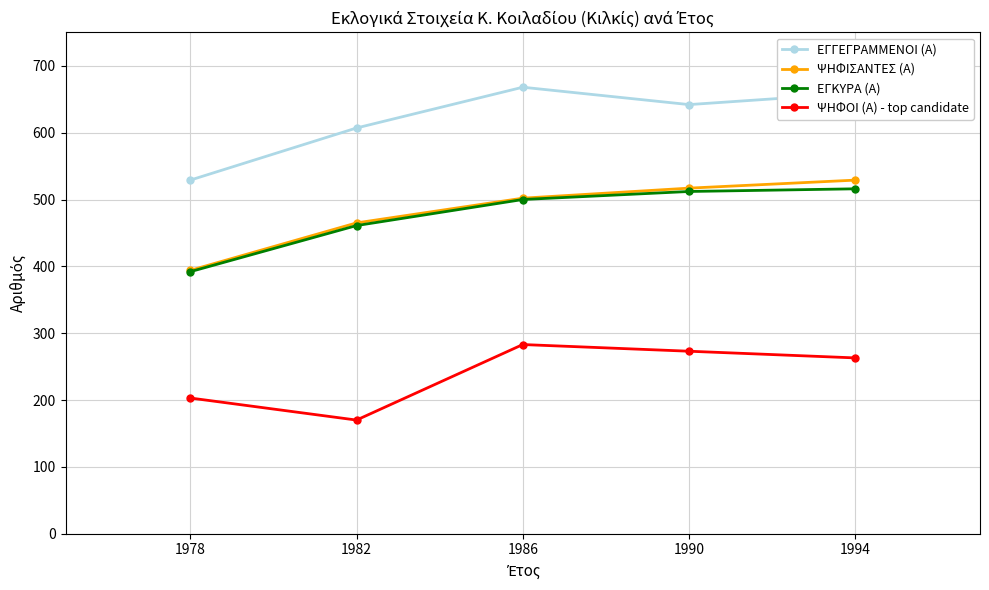

What is the difference between the second highest and minimum values in the ΕΓΚΥΡΑ (Α) series?

120